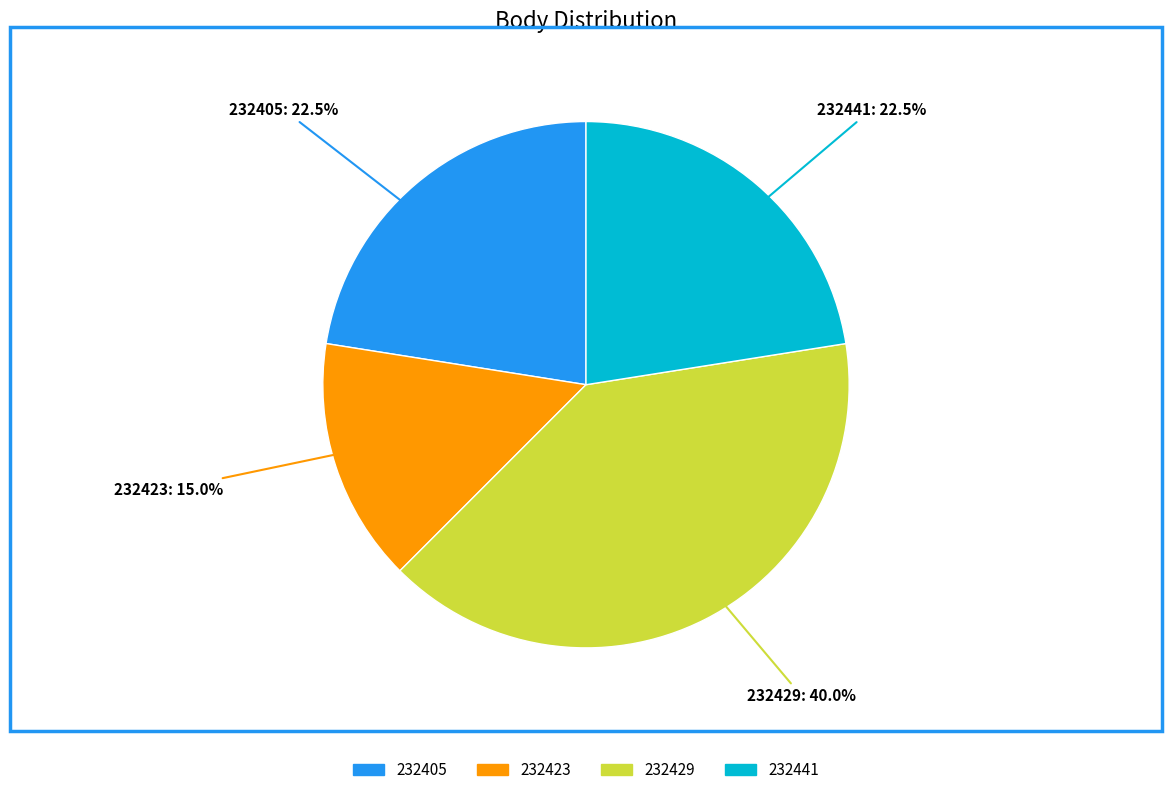

Approximately how many times larger is the value at 232405 compared to 232429?

0.6